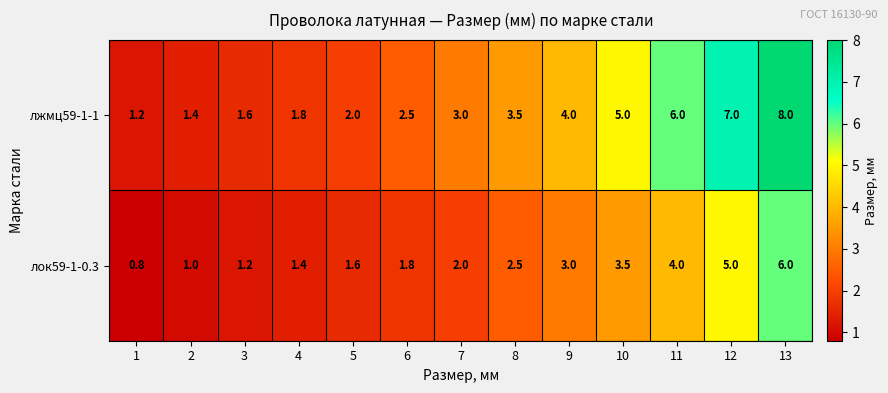

The value of лжмц59-1-1 at 6 is 4.2. True or false?

False